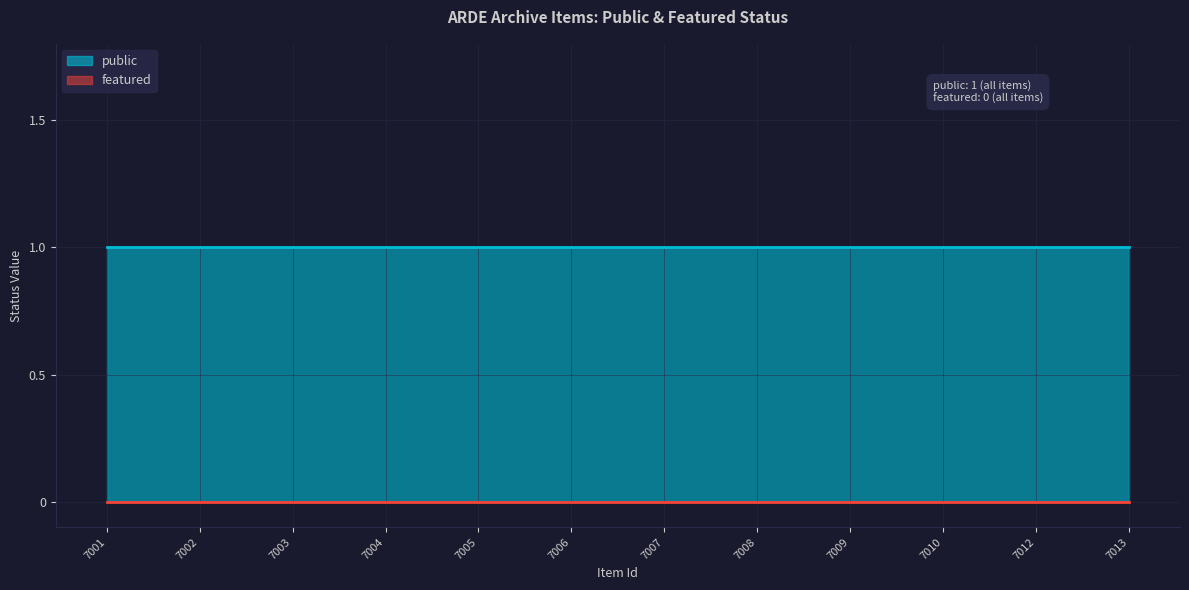

The value of public at 7013 is 1. True or false?

True